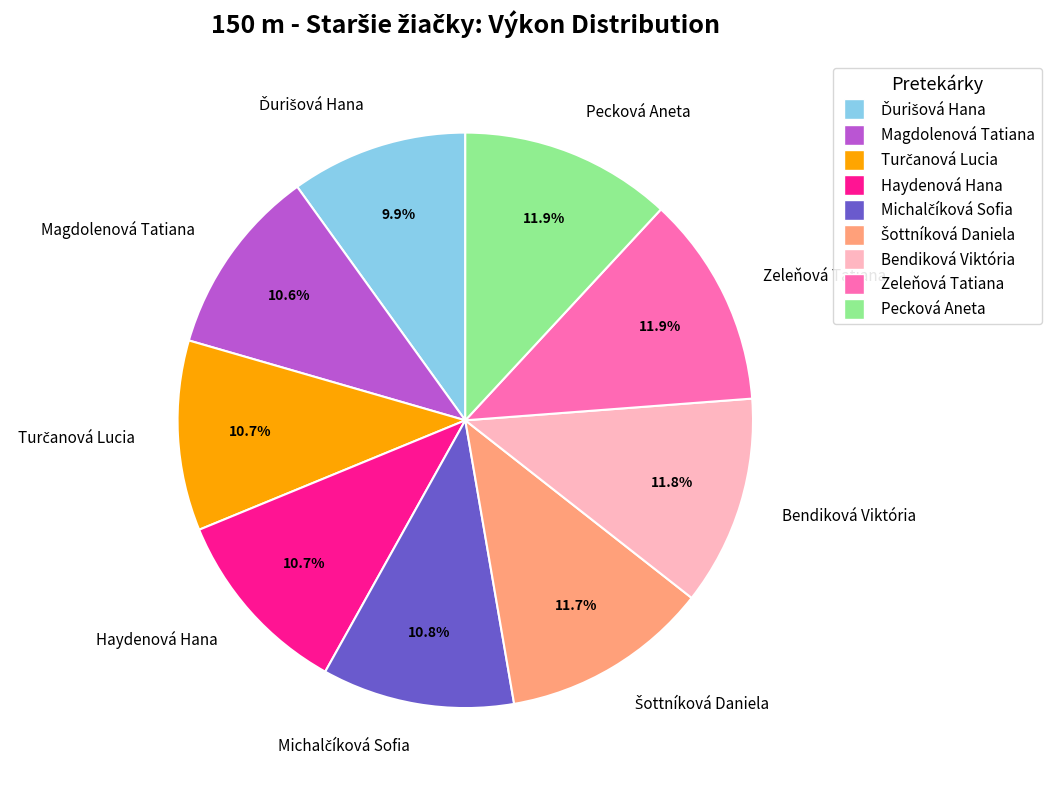

Does any single category account for the majority?

No